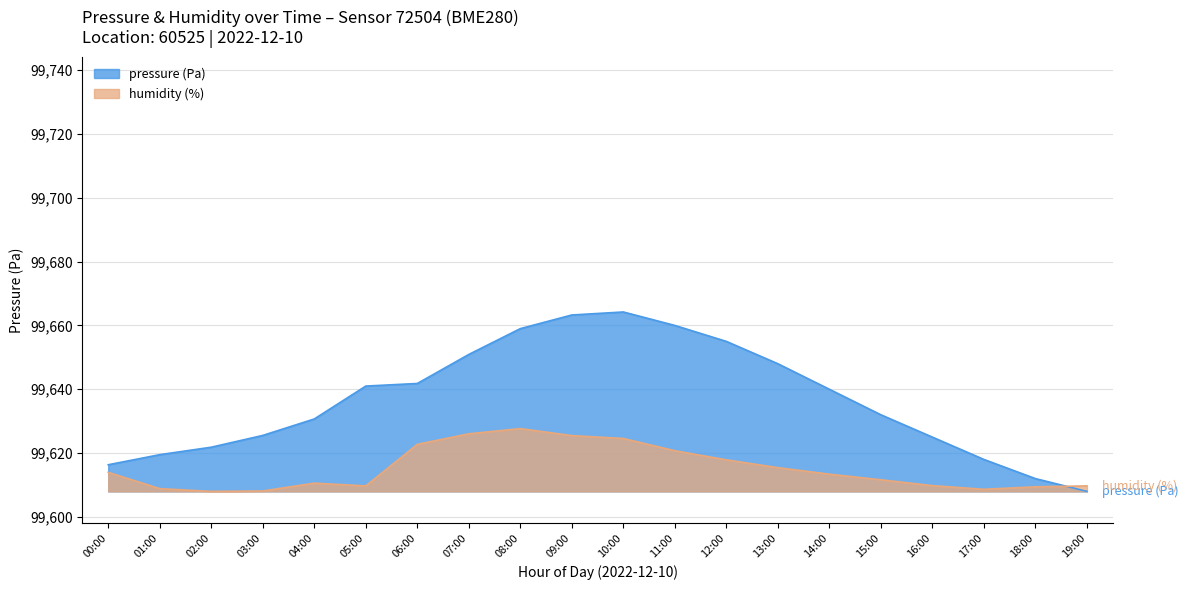

How many times do pressure and humidity cross each other?

1